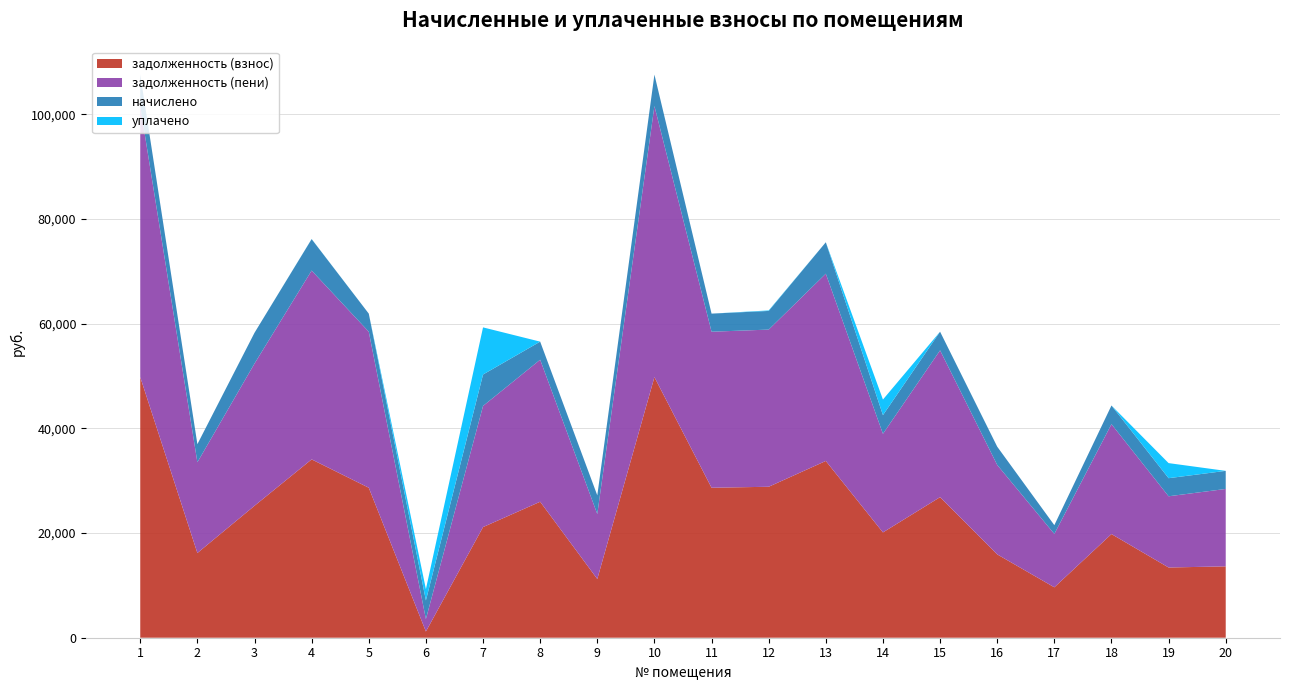

Reading right to left, what are all the values shown in this chart?

задолженность (взнос): 13632.6	13413.4	19802.2	9632.1	15921.3	26852.7	20117.9	33767.0	28835.1	28650.2	49779.8	11220.7	25975.2	21135.3	1188.0	28650.2	34066.7	25205.1	16180.9	49779.8
задолженность (пени): 14784.6	13605.4	20990.2	10191.3	17085.3	28040.7	18836.5	35768.6	30023.1	29802.2	51781.4	12408.7	27127.2	23136.9	2376.0	29802.2	36068.3	27165.9	17332.9	51781.4
начислено: 3456.0	3456.0	3564.0	1677.6	3492.0	3564.0	3564.0	6004.8	3564.0	3456.0	6004.8	3564.0	3456.0	6004.8	3564.0	3456.0	6004.8	5882.4	3456.0	6004.8
уплачено: 0.0	2880.0	0.0	0.0	0.0	0.0	2978.2	0.0	96.9	0.0	0.0	0.0	0.0	9002.2	2153.2	0.0	23.8	0.0	0.0	0.0